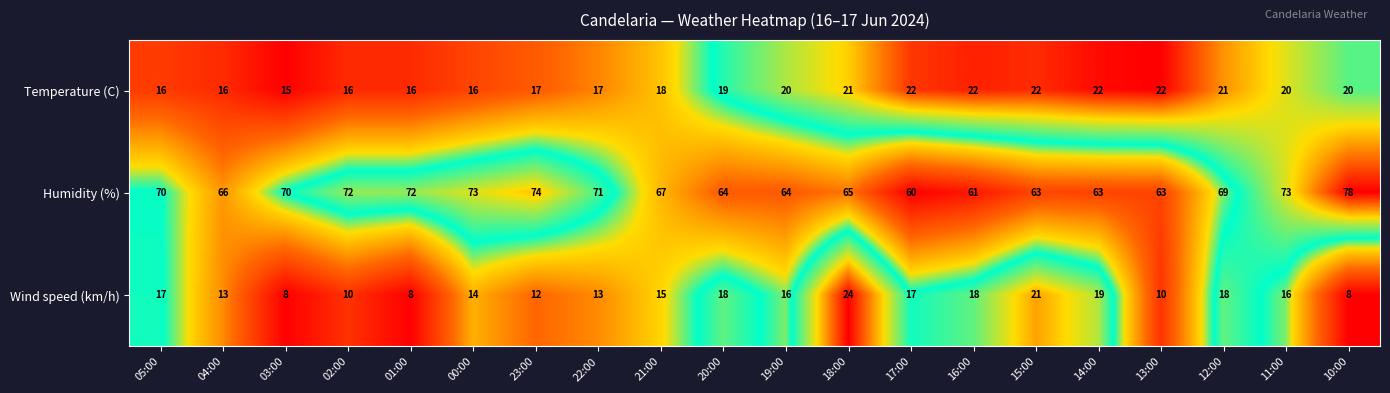

What is the maximum value shown in the chart?

78